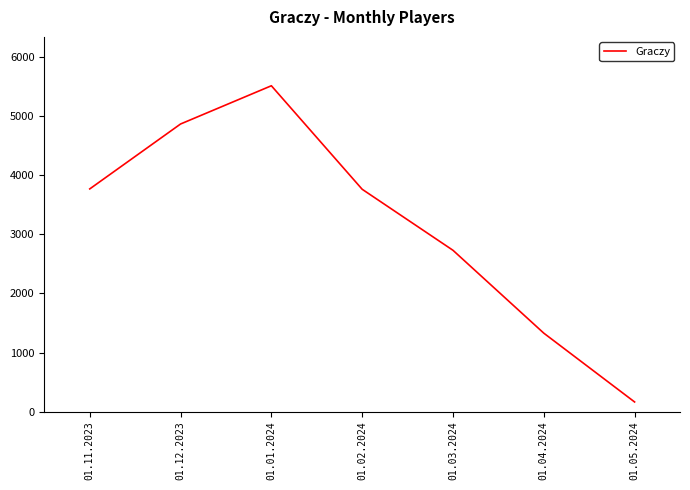

How many values are below 3766?

3